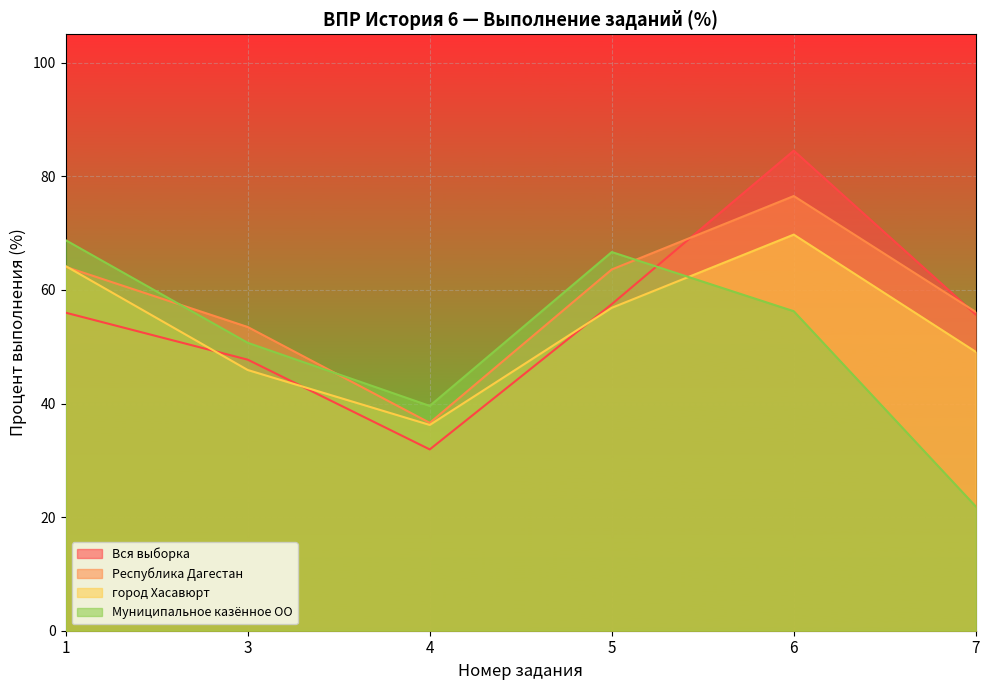

What is the value of the Муниципальное казённое ОО point at the 1st from the left?

68.8